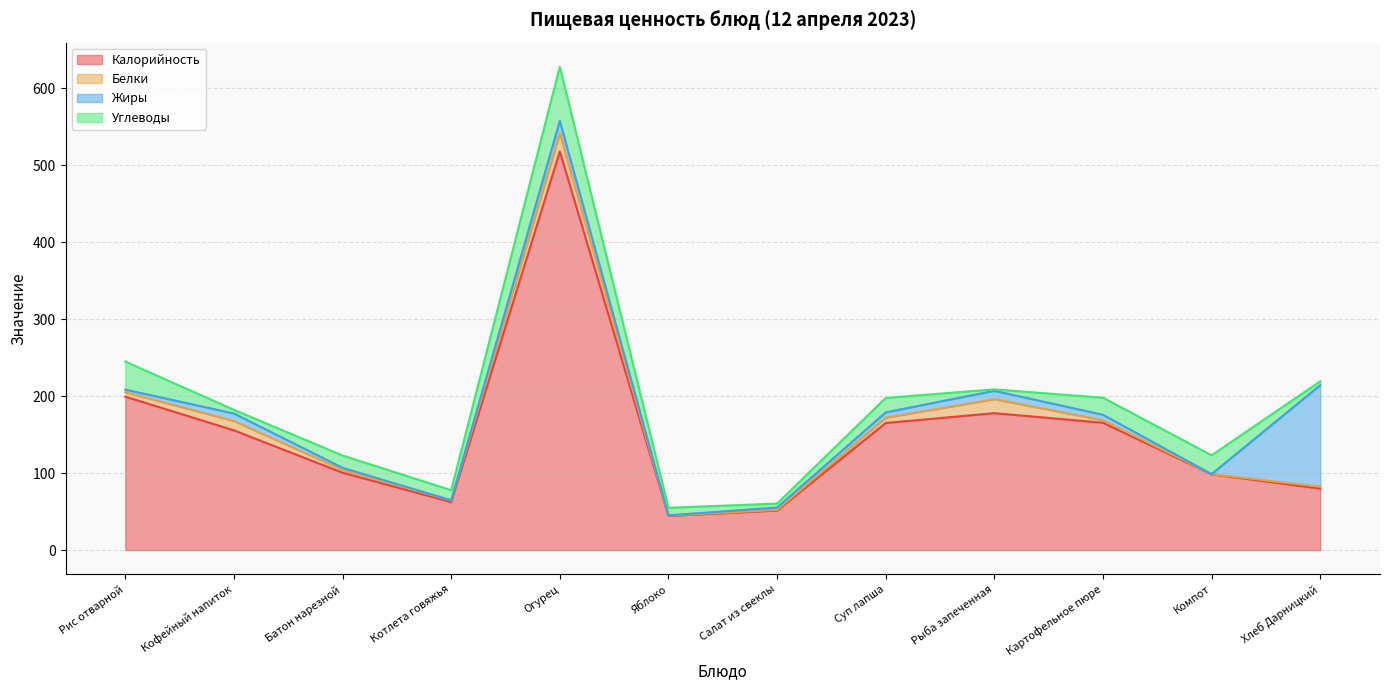

Which series changed the most between Котлета говяжья and Хлеб Дарницкий?

Жиры